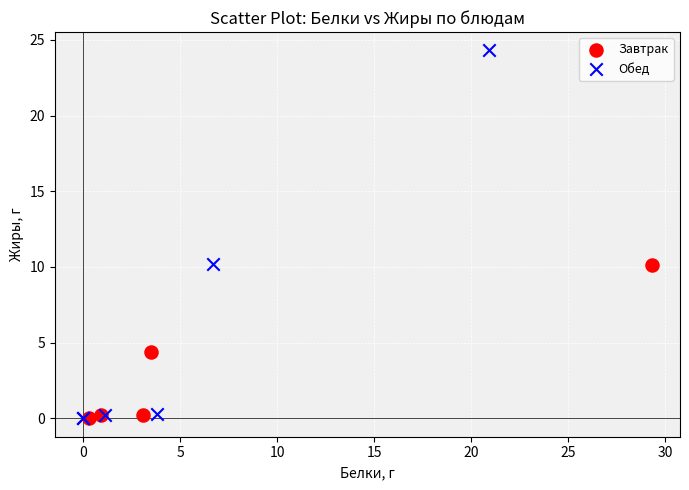

Which series has the widest spread of Y values?

Обед